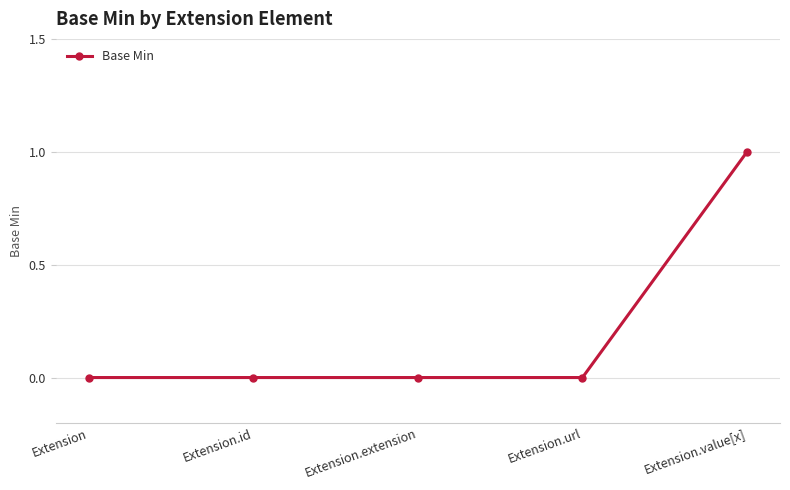

What is the greatest value displayed?

1